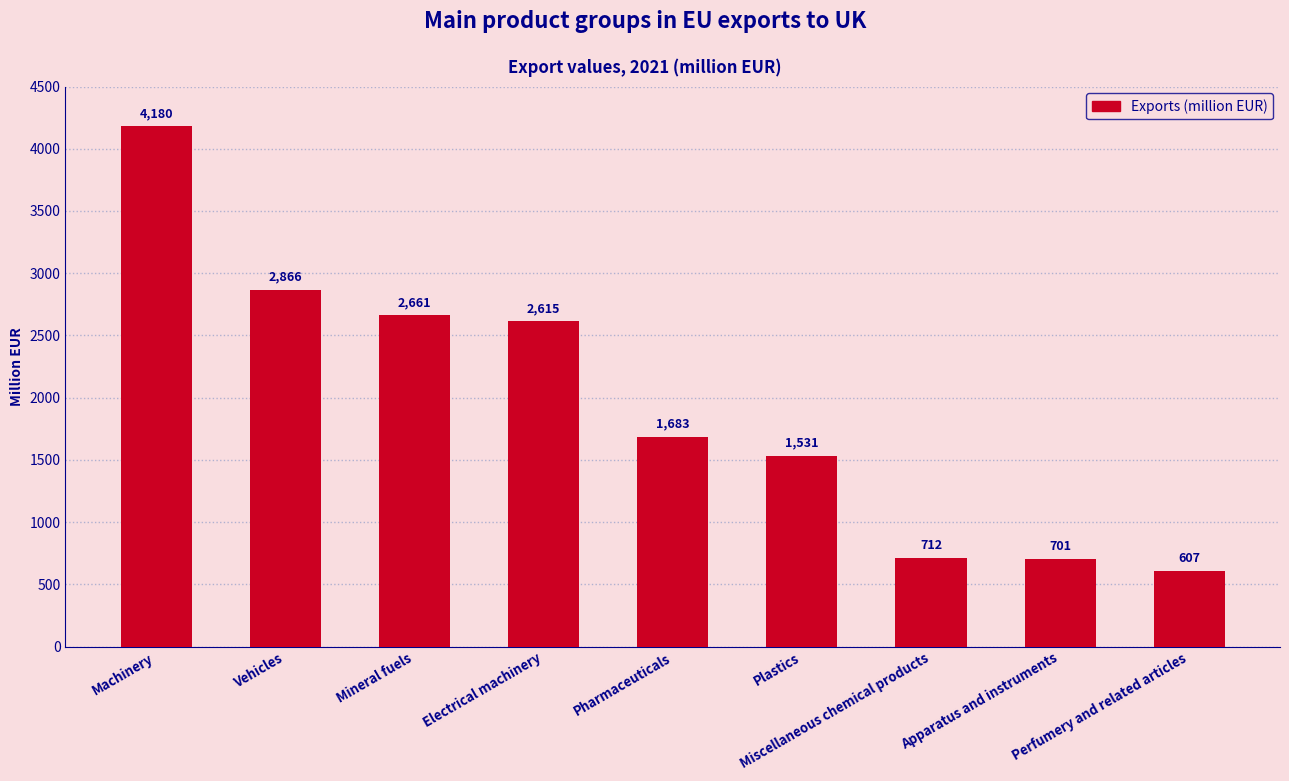

What is the label of the 5th bar from the right?

Pharmaceuticals